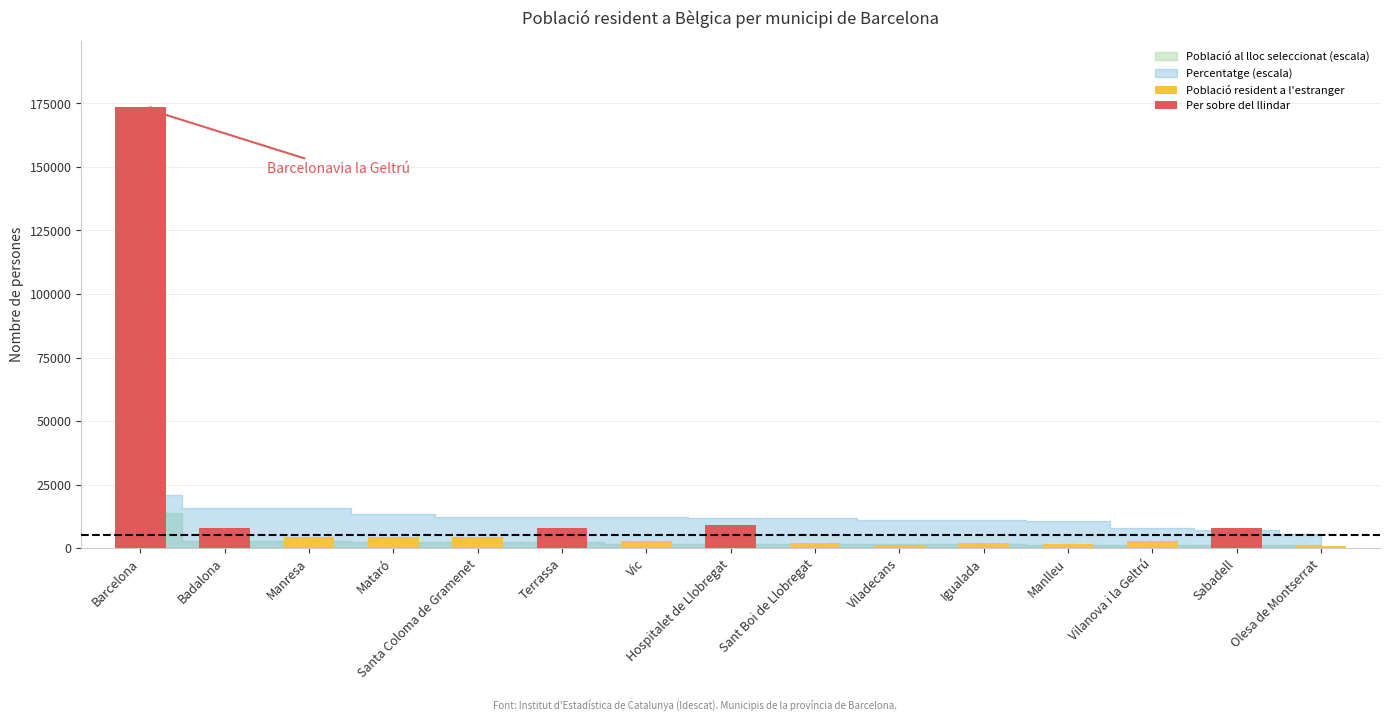

Reading left to right, transcribe all the data shown in this chart.

Població resident a l'estranger: 173686	7746	4269	4424	4483	8026	2759	8994	1898	1323	2040	1549	2674	7697	679
Per sobre del llindar: 173686	7746	0	0	0	8026	0	8994	0	0	0	0	0	7697	0